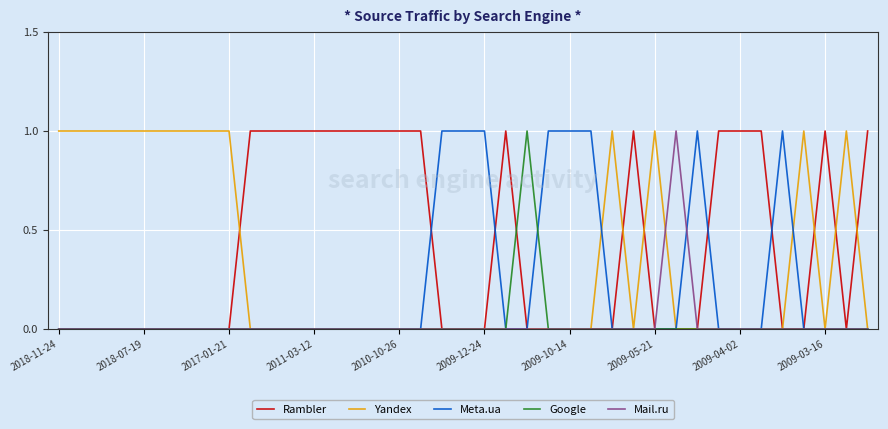

How many lines are shown in the chart?

5